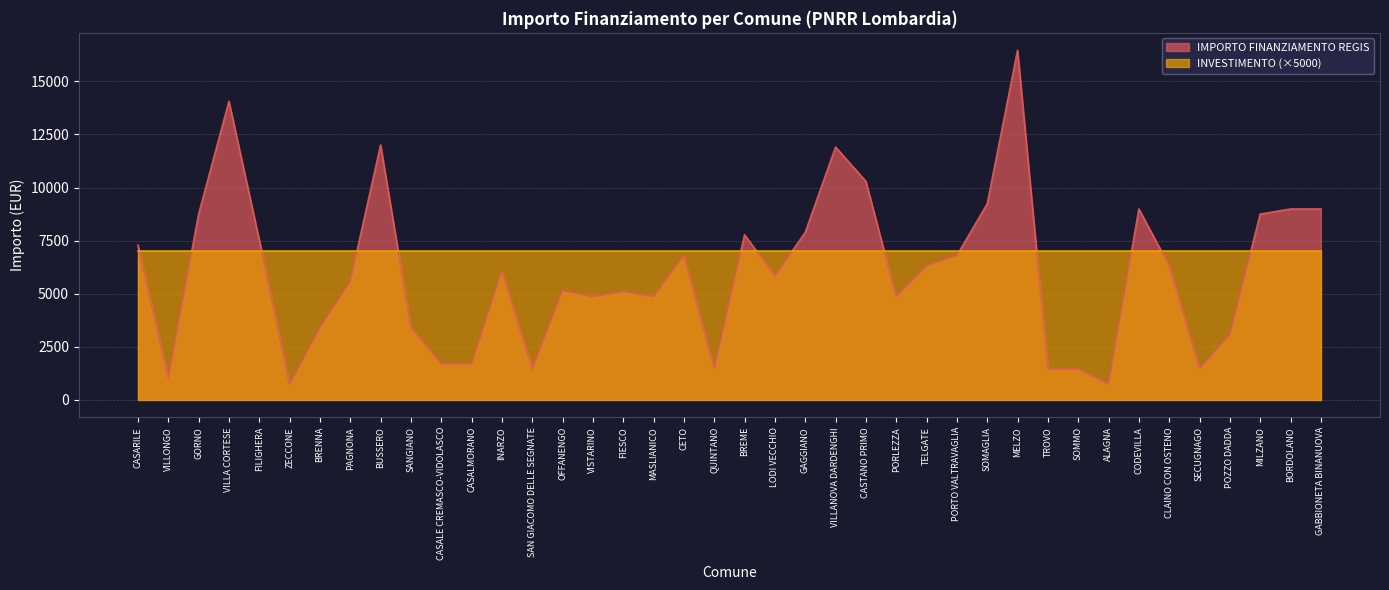

Approximately how many times larger is the value at BREME compared to BRENNA?

2.3